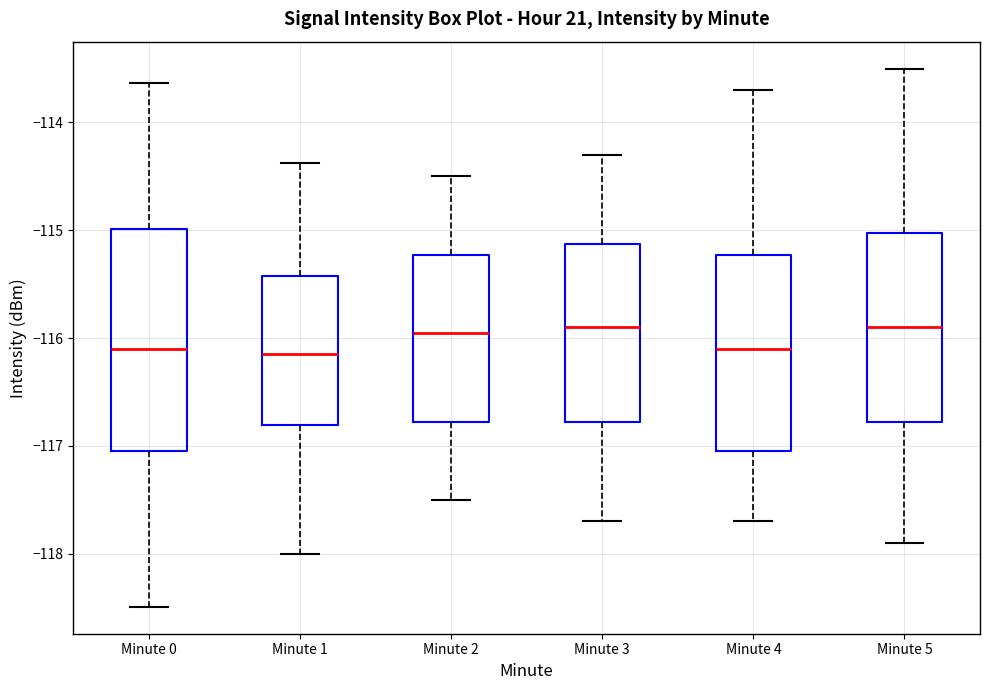

Reading left to right, read every box against the y-axis: the position of its median line, the range the box covers, and the ends of its whiskers. The values are not printed on the chart, so give them approximately, as read against the axis.

Minute 0: median -116.1, box -117.0 to -115.0, whiskers -118.5 to -113.6
Minute 1: median -116.1, box -116.8 to -115.4, whiskers -118.0 to -114.4
Minute 2: median -115.9, box -116.8 to -115.2, whiskers -117.5 to -114.5
Minute 3: median -115.9, box -116.8 to -115.1, whiskers -117.7 to -114.3
Minute 4: median -116.1, box -117.0 to -115.2, whiskers -117.7 to -113.7
Minute 5: median -115.9, box -116.8 to -115.0, whiskers -117.9 to -113.5